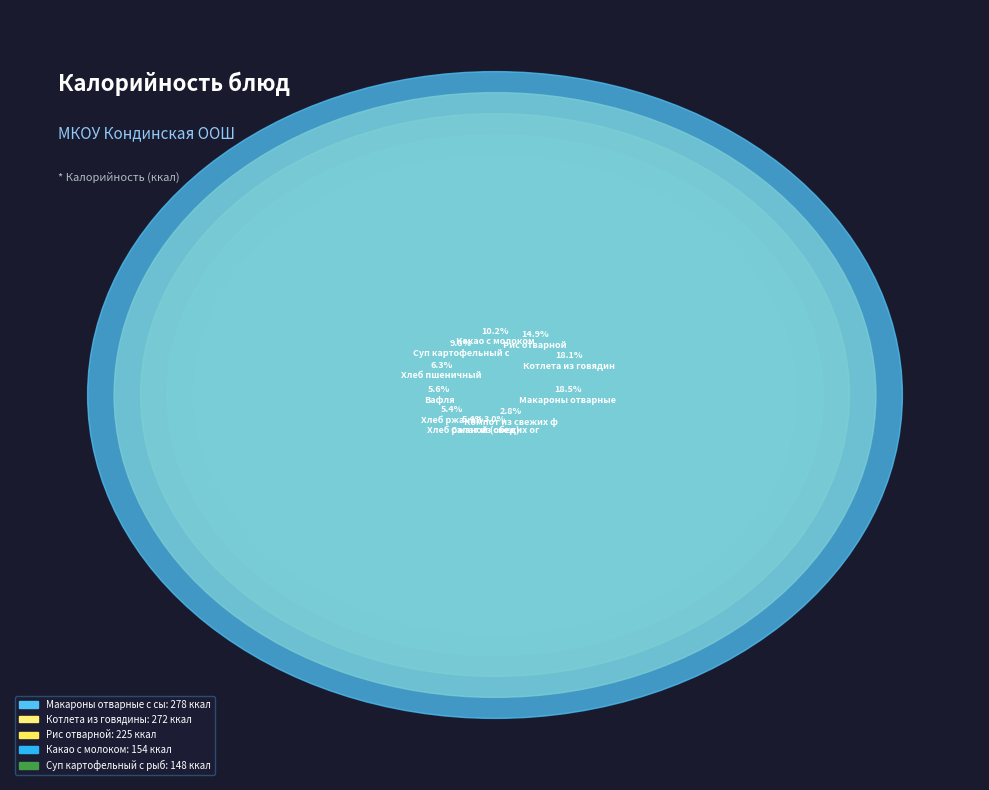

Approximately how many times larger is the value at Какао с молоком compared to Макароны отварные с сыром?

0.6